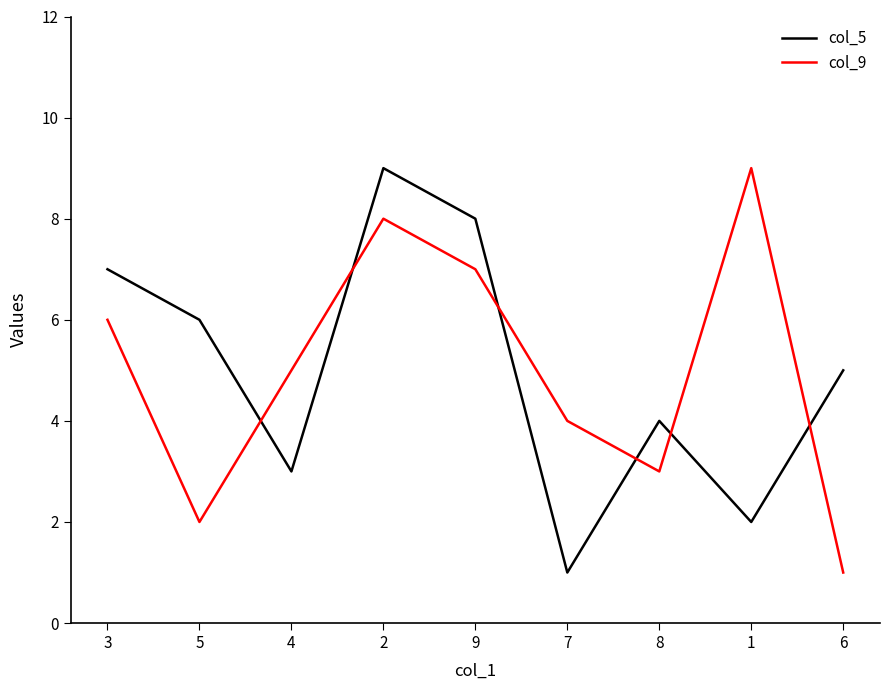

Is the value of col_9 at 3 greater than the value of col_5 at 2?

No